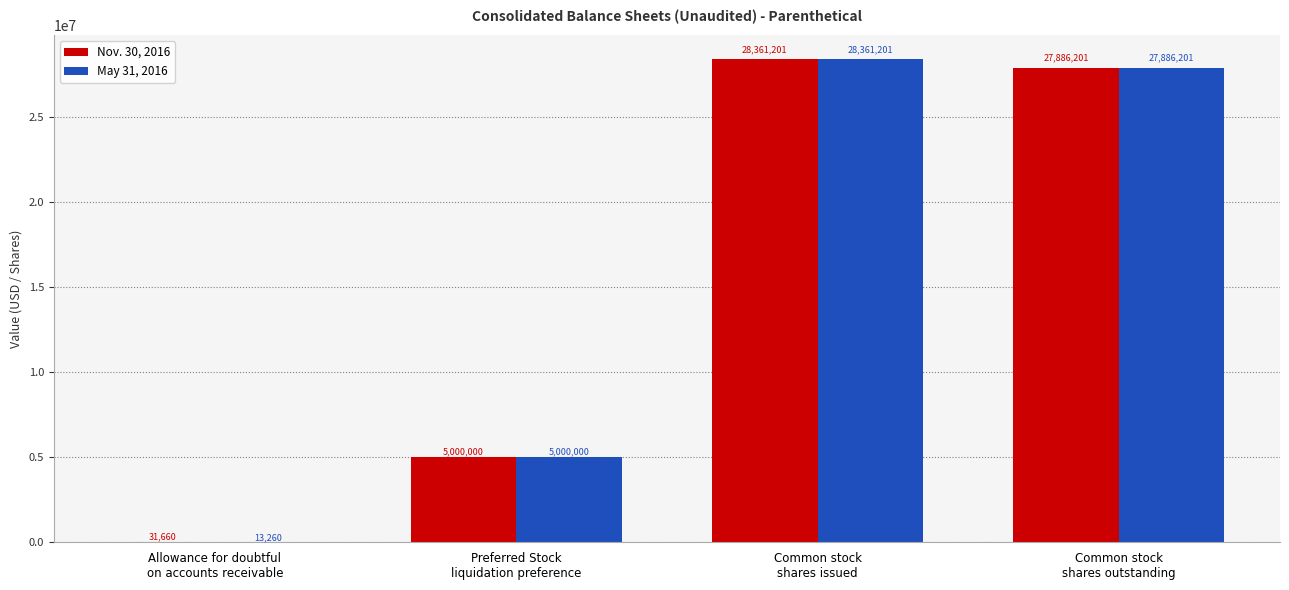

What is the greatest value displayed?

28361201